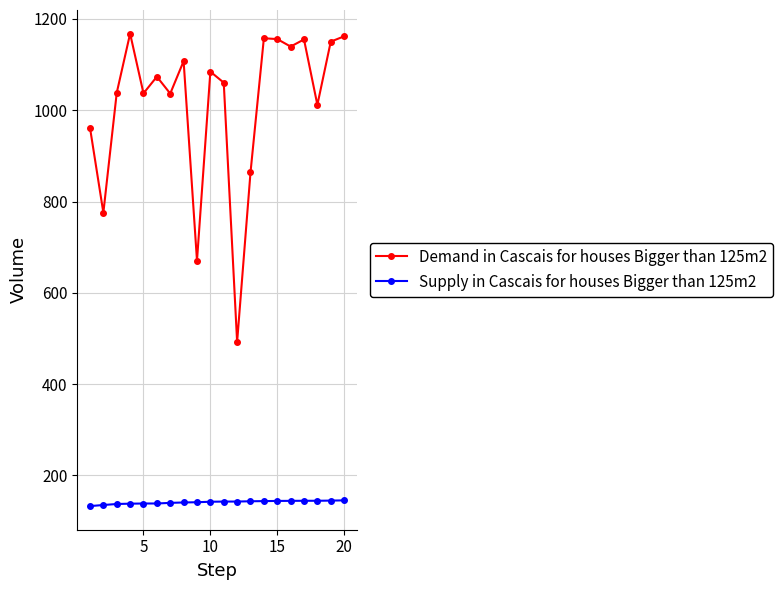

What is the difference between the maximum and minimum values in the Supply in Cascais for houses Bigger than 125m2 series?

12.6